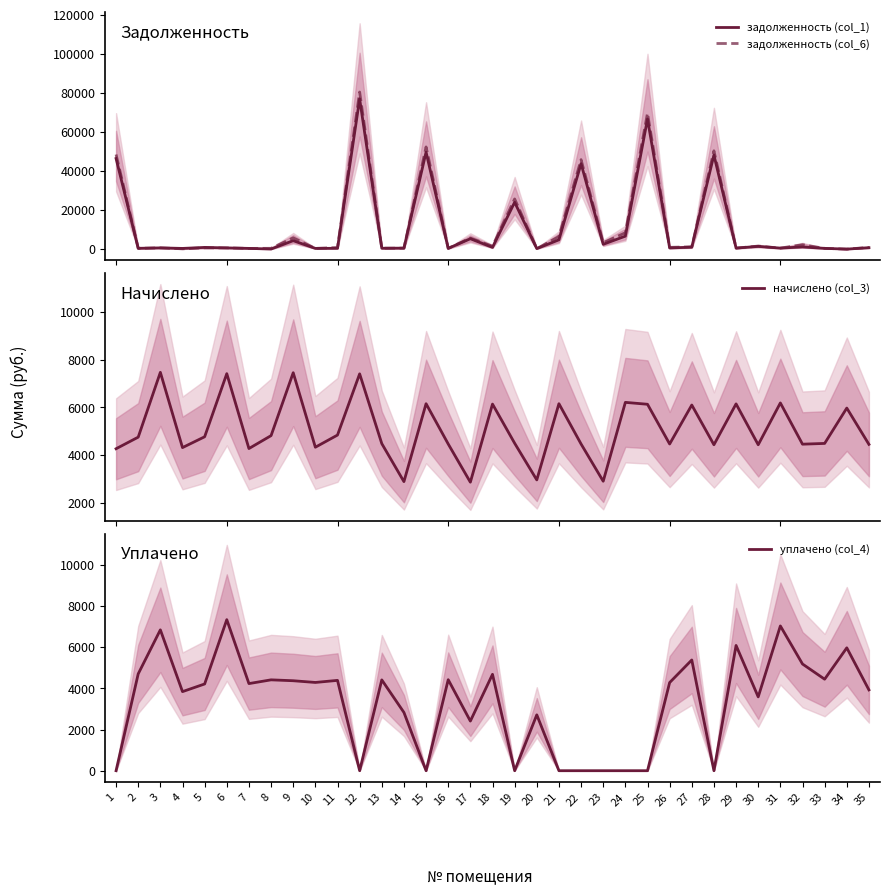

At which category does the chart reach its minimum across all series?

34